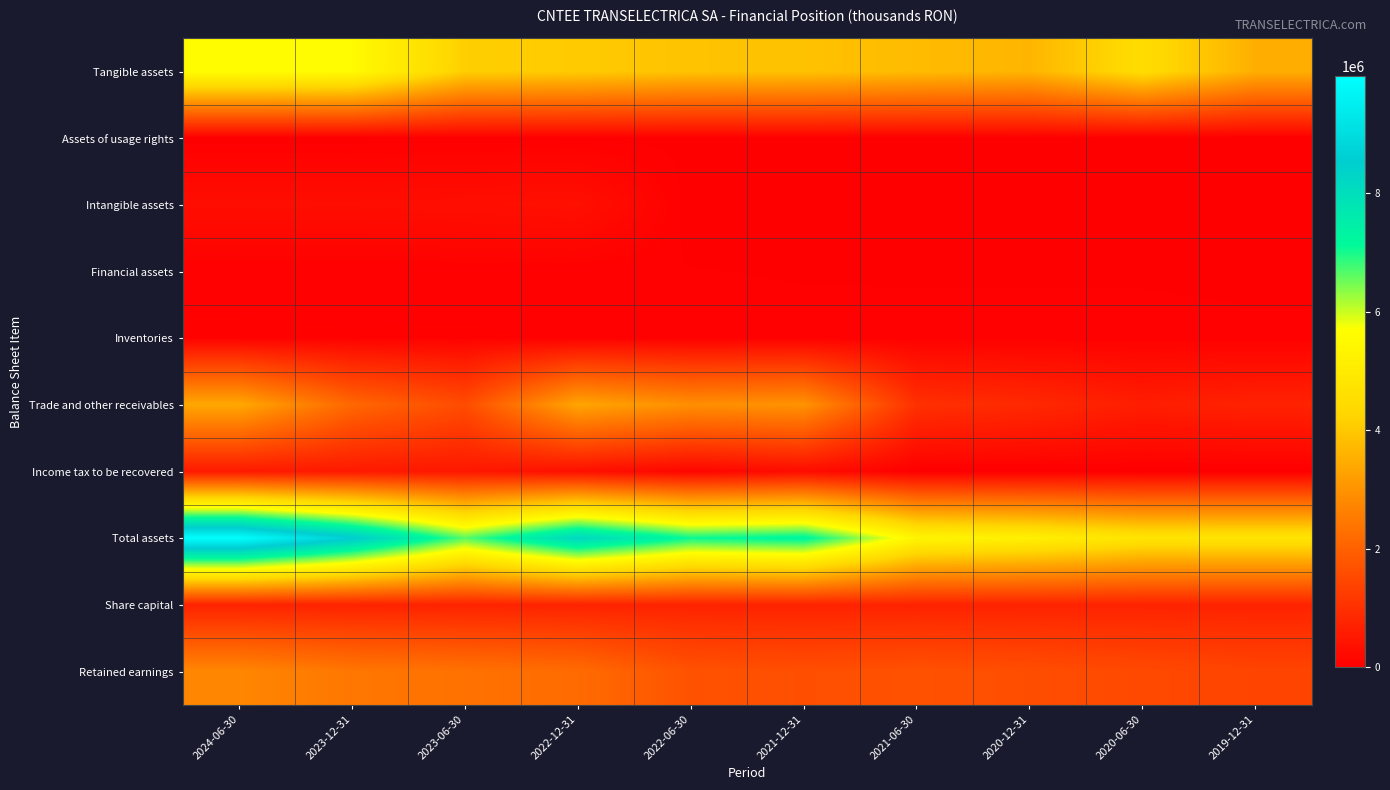

Between 2023-06-30 and 2023-12-31, which is larger?

2023-12-31